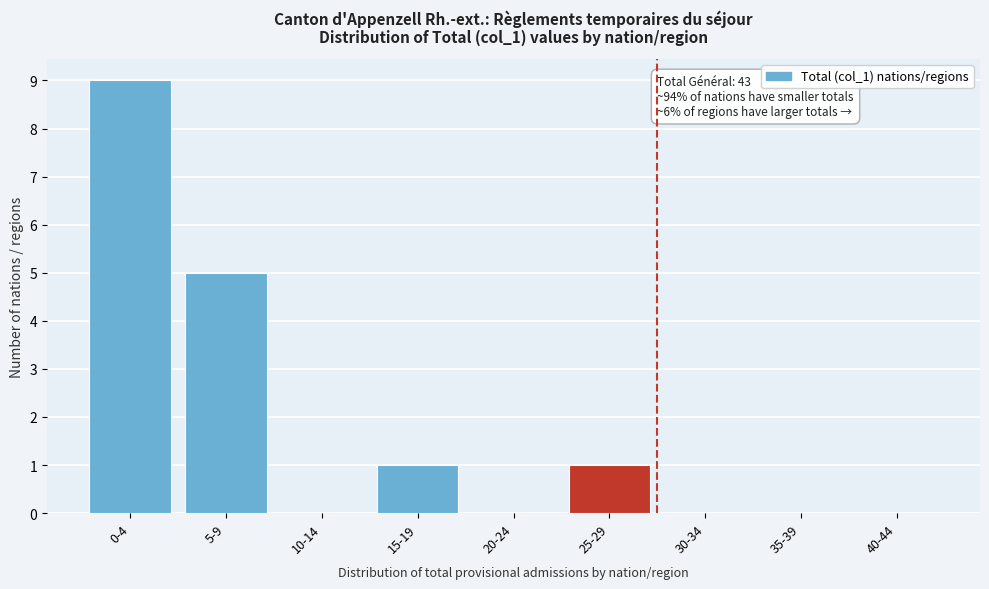

Reading right to left, transcribe all the data shown in this chart.

40-44=0	35-39=0	30-34=0	25-29=1	20-24=0	15-19=1	10-14=0	5-9=5	0-4=9